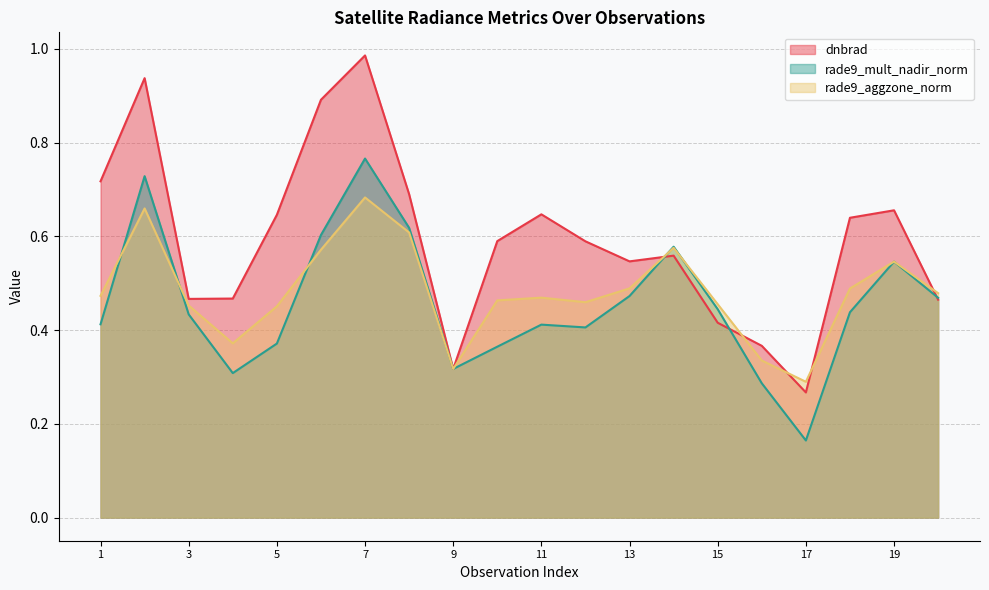

What are all the series names shown in the legend?

dnbrad, rade9_mult_nadir_norm, rade9_aggzone_norm